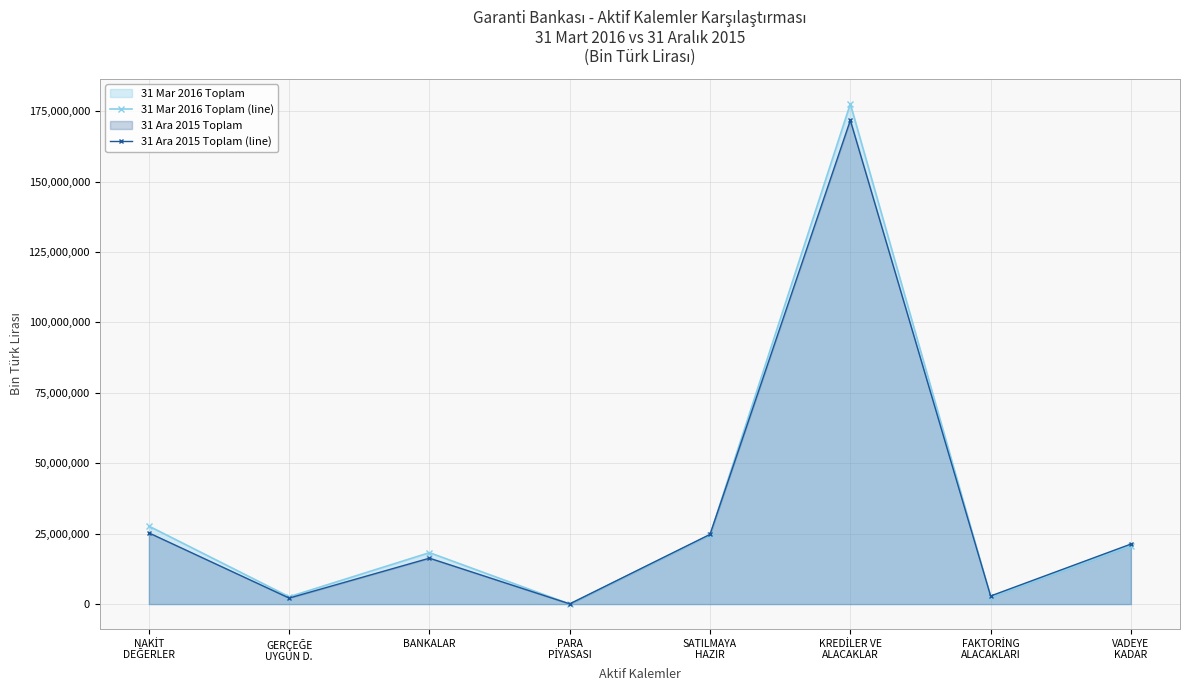

What is the difference between the 31 Mar 2016 Toplam (line) values at FAKTORİNG
ALACAKLARI and PARA
PİYASASI?

2433885